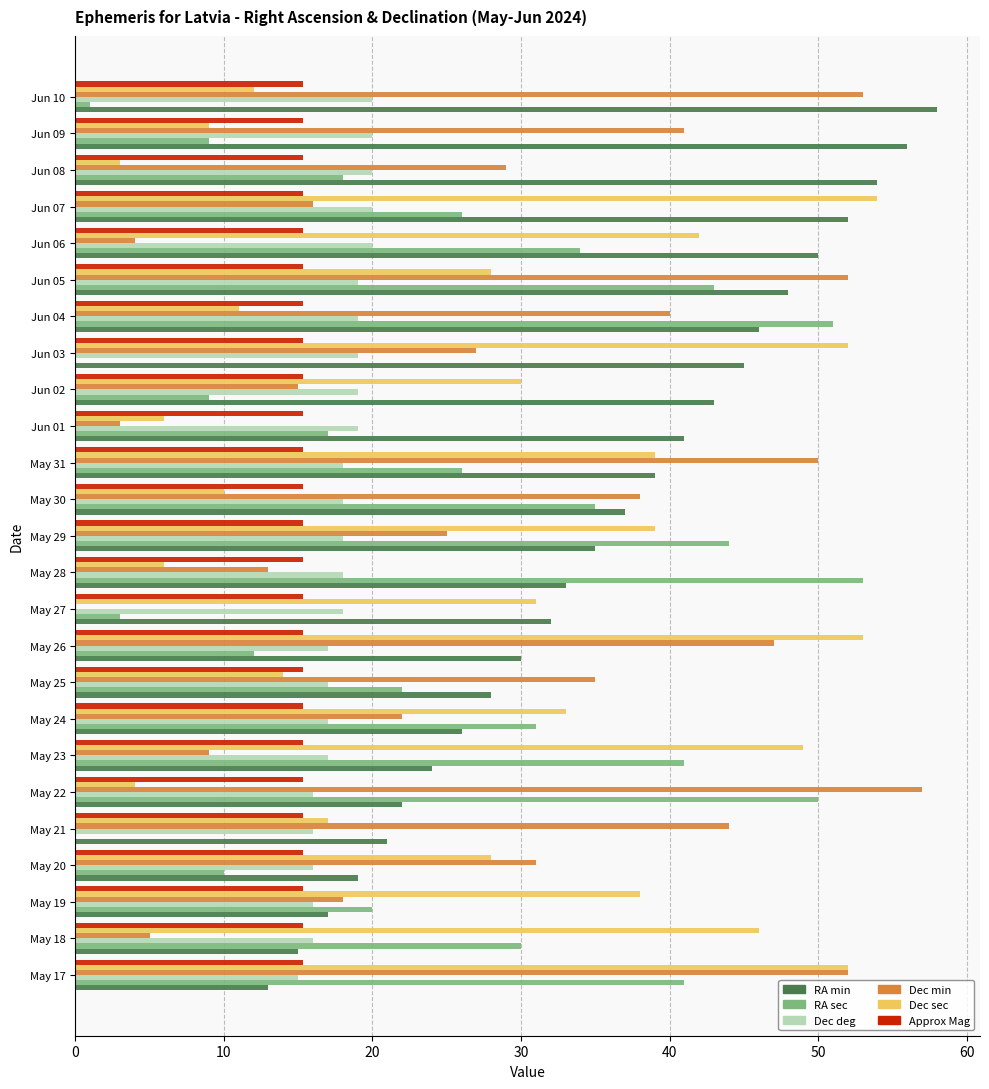

Is the value of Dec min at May 23 greater than the value of RA sec at May 31?

No